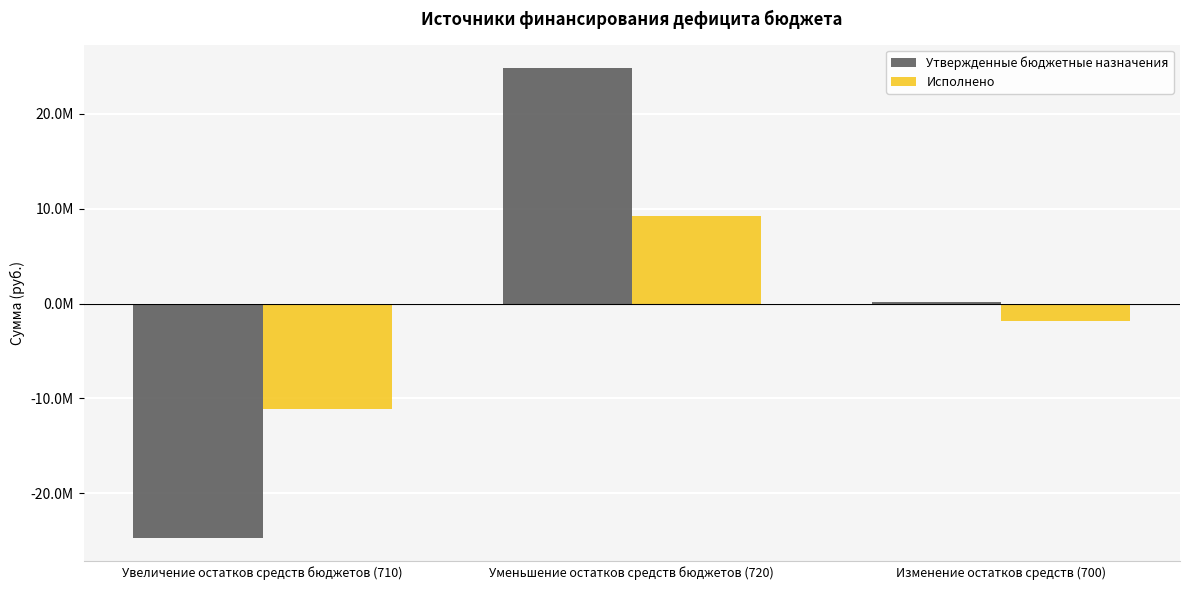

What are all the series names shown in the legend?

Утвержденные бюджетные назначения, Исполнено